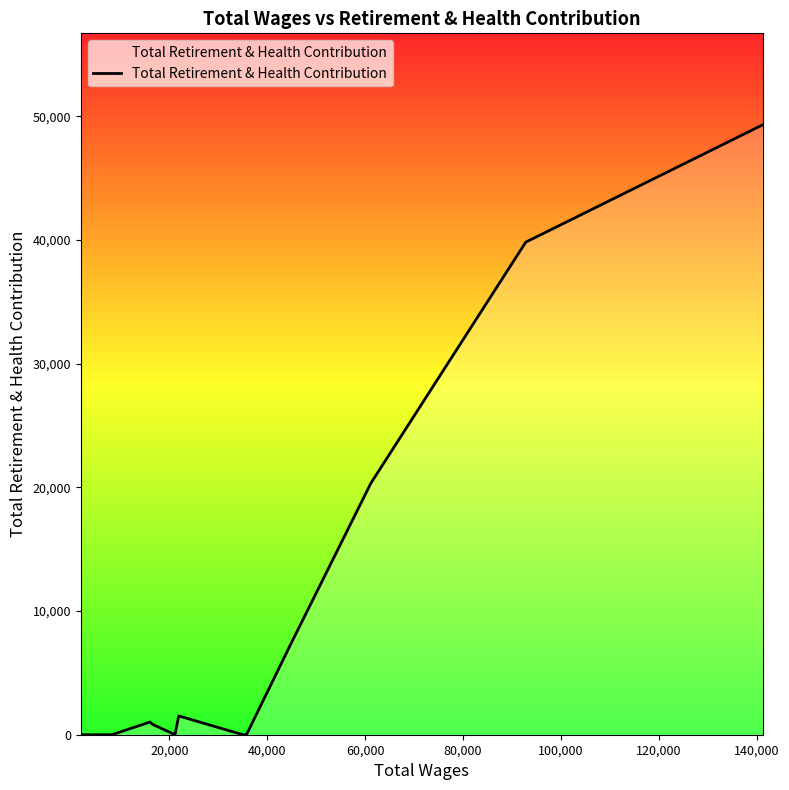

What is the maximum value shown in the chart?

49309